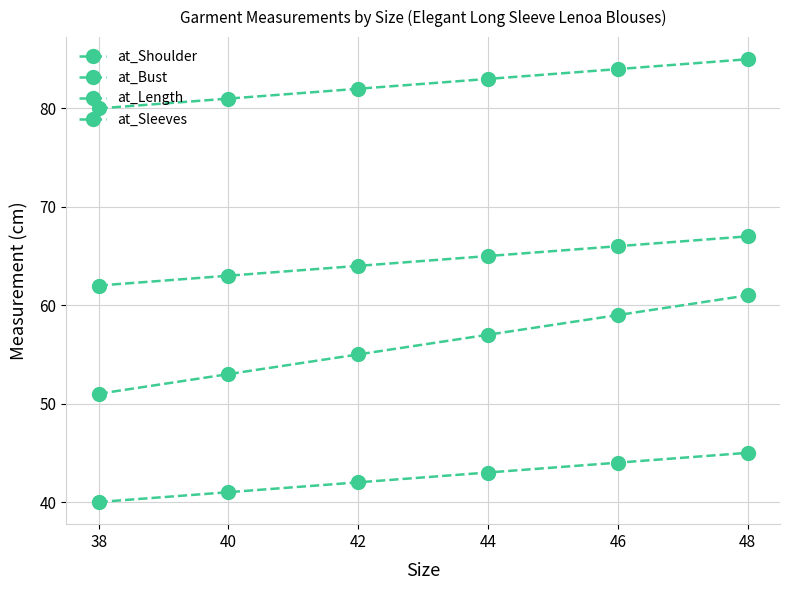

Is this an area chart (filled region under the line)?

No